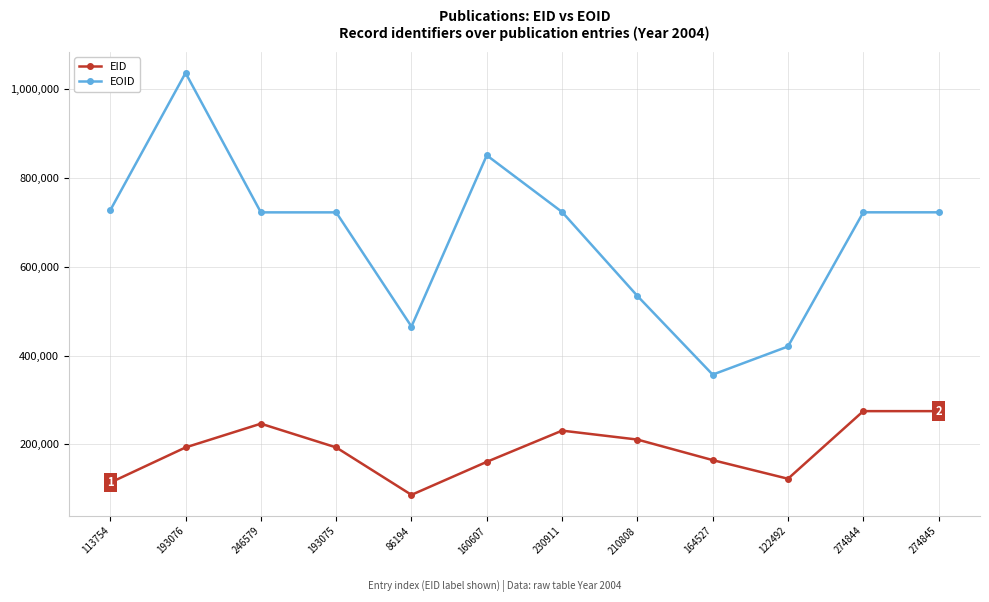

What is the sum of all EID values?

2271712